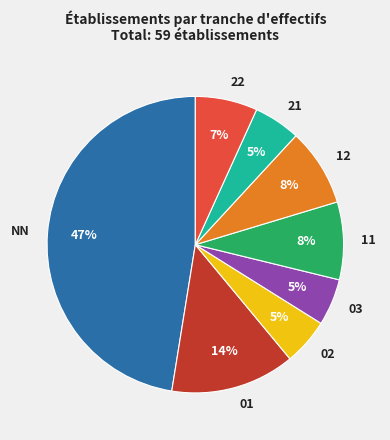

Which category has the biggest portion of the pie?

NN